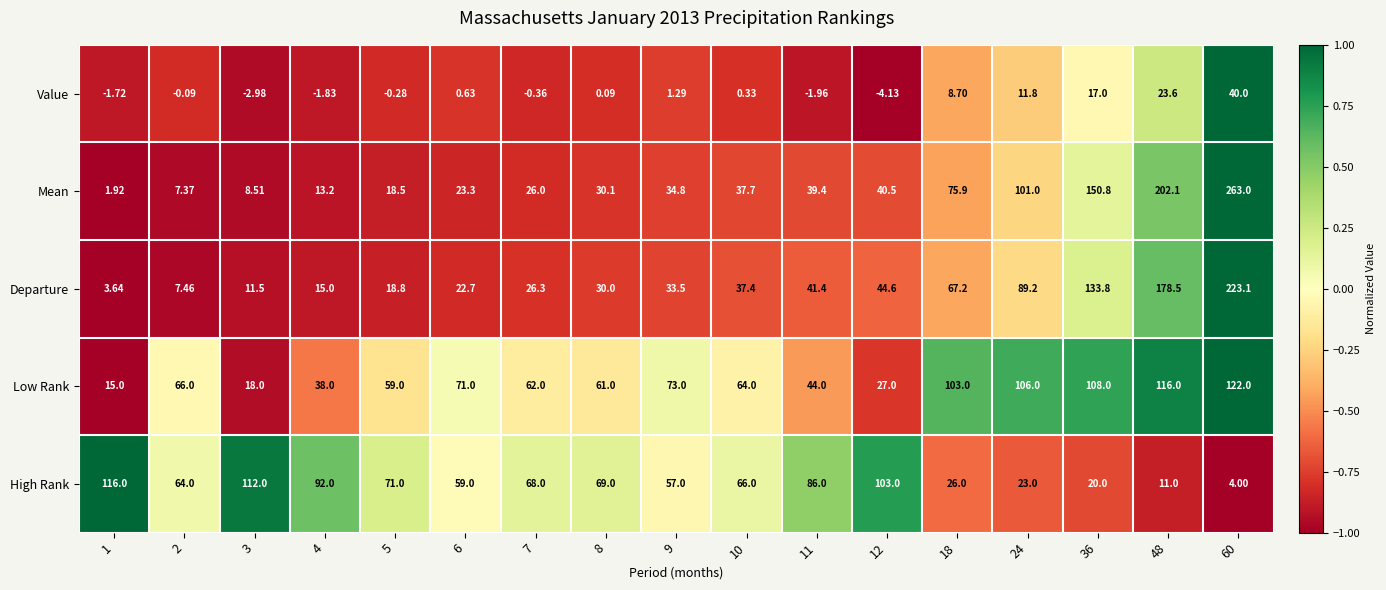

What is the maximum value shown in the chart?

263.0